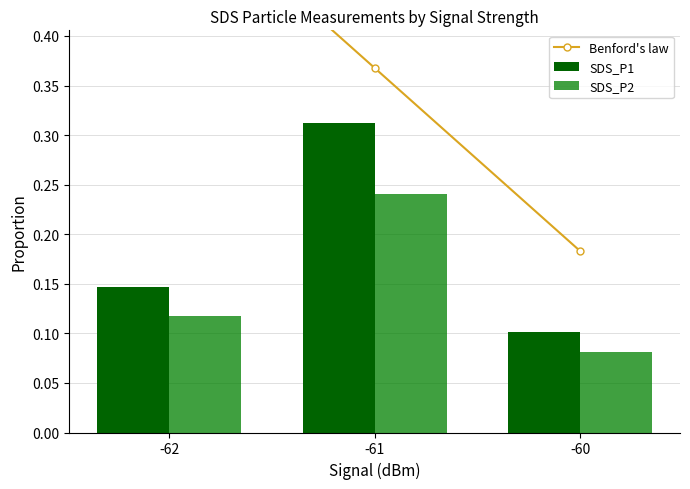

Which series has the widest spread of values?

Benford's law